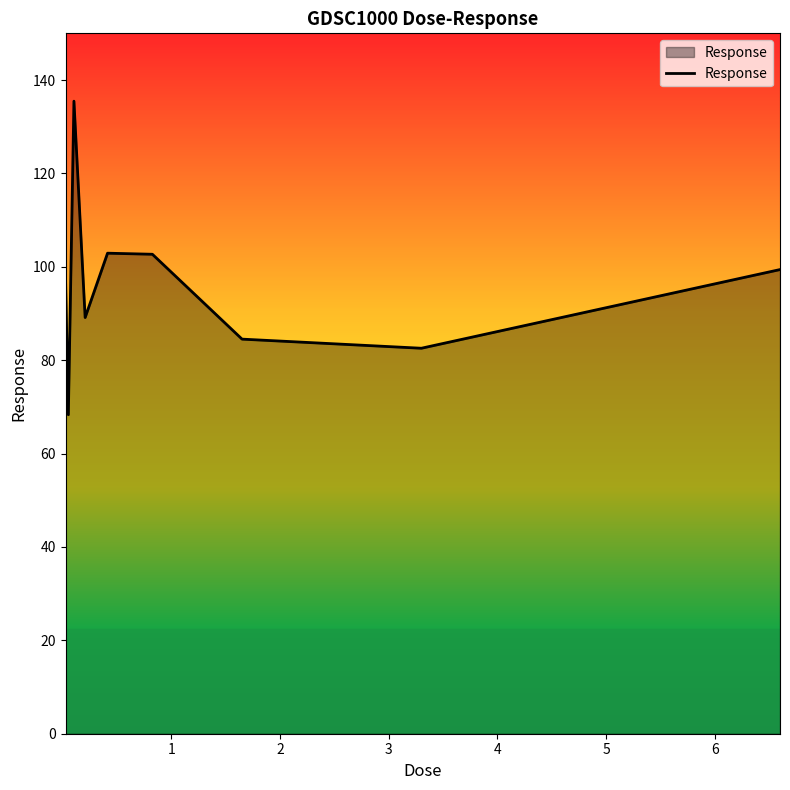

What is the difference between the maximum and minimum values?

67.2